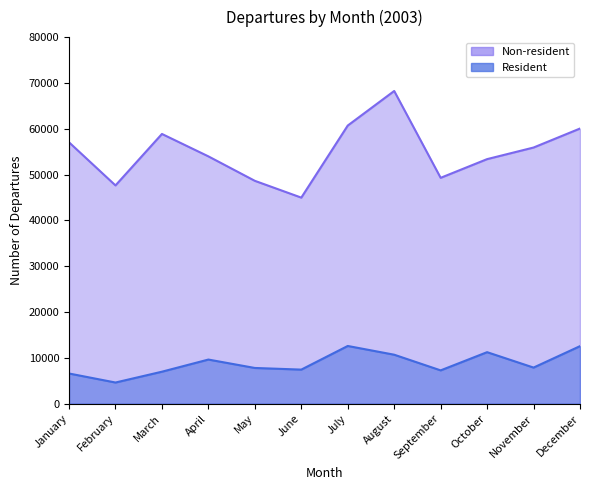

Reading left to right, extract all data points from this chart.

Resident: January=6597	February=4628	March=6990	April=9639	May=7804	June=7446	July=12604	August=10697	September=7278	October=11251	November=7889	December=12565
Non-resident: January=57043	February=47637	March=58868	April=53977	May=48639	June=44975	July=60703	August=68245	September=49295	October=53375	November=55905	December=60051